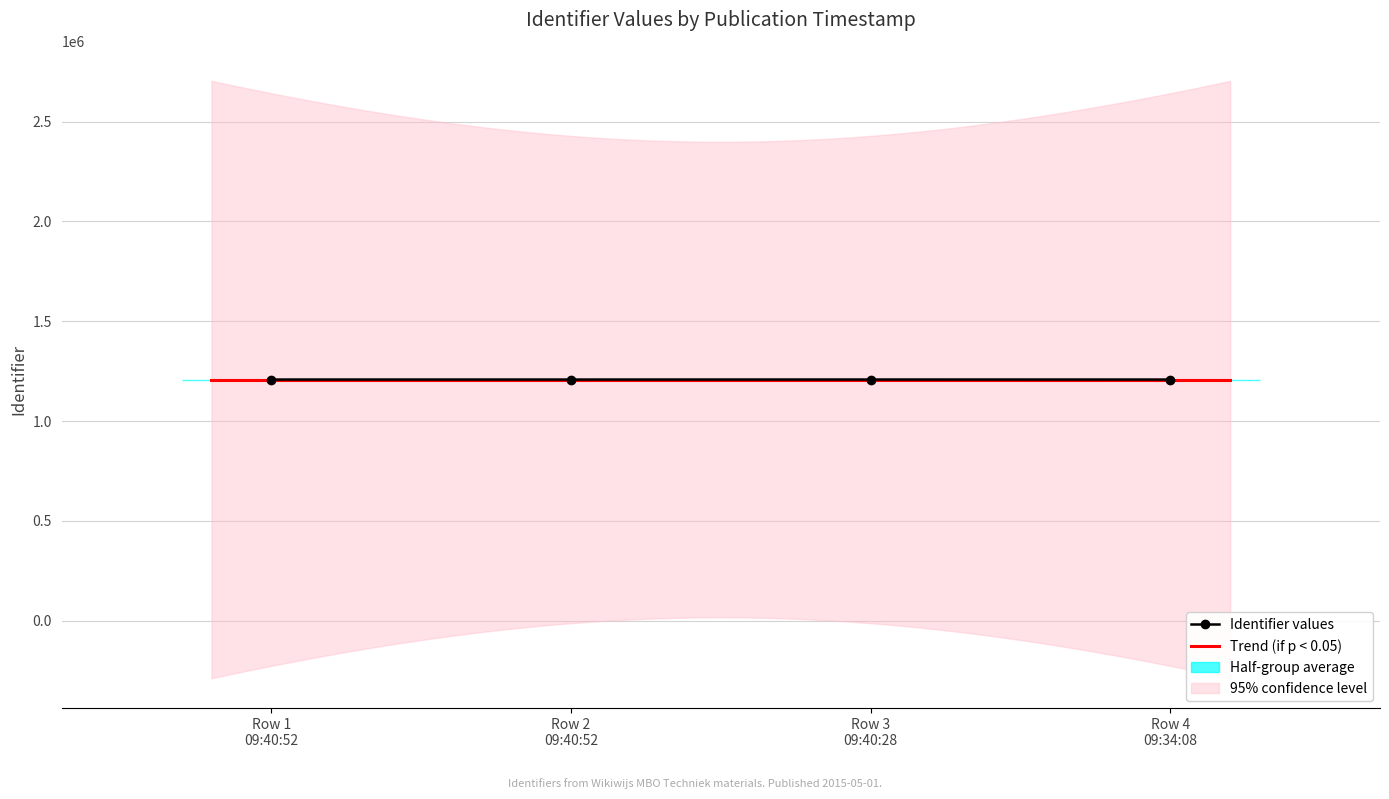

True or false: Identifier values has more than 1 interior local peaks.

False